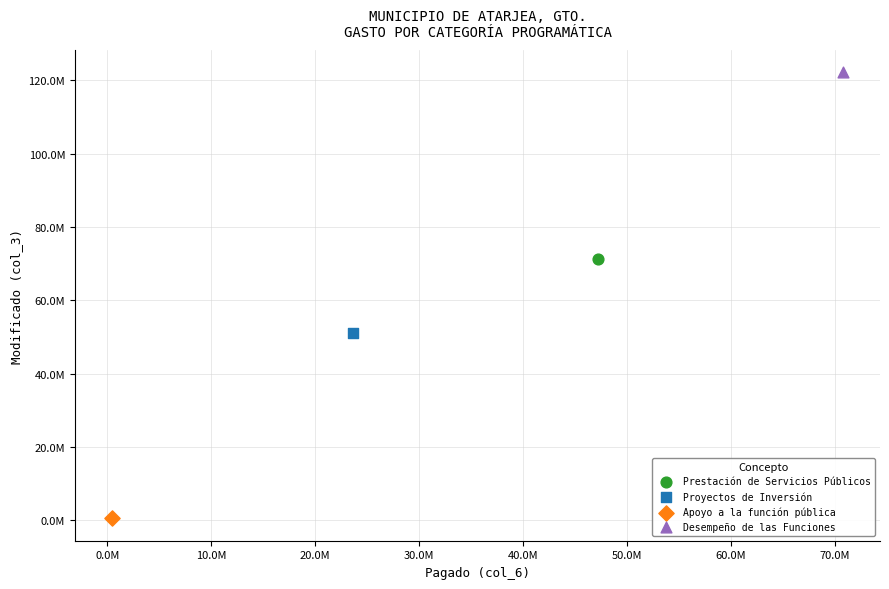

What are all the series names shown in the legend?

Prestación de Servicios Públicos, Proyectos de Inversión, Apoyo a la función pública, Desempeño de las Funciones